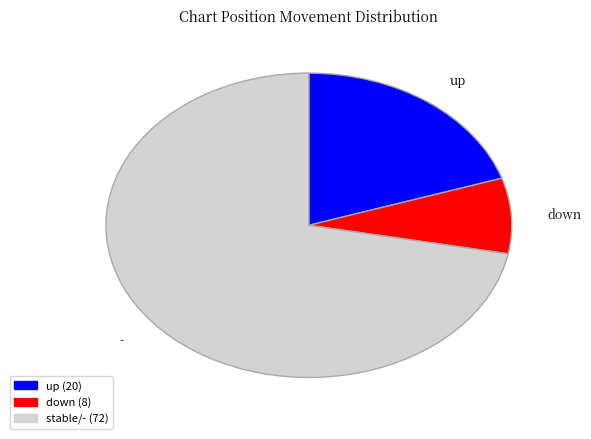

Is it true that up is 20% of the pie?

True